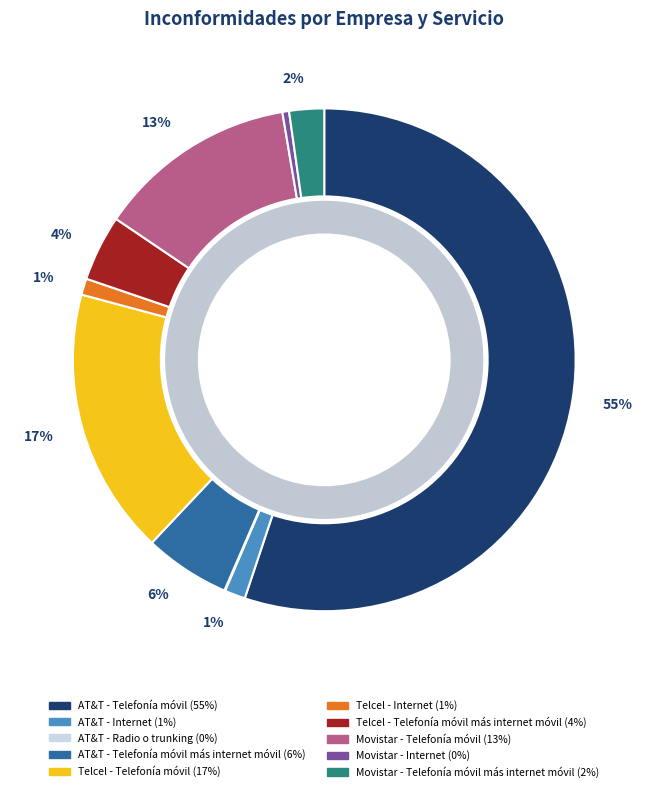

To the nearest percent, what is the average slice percentage?

10%